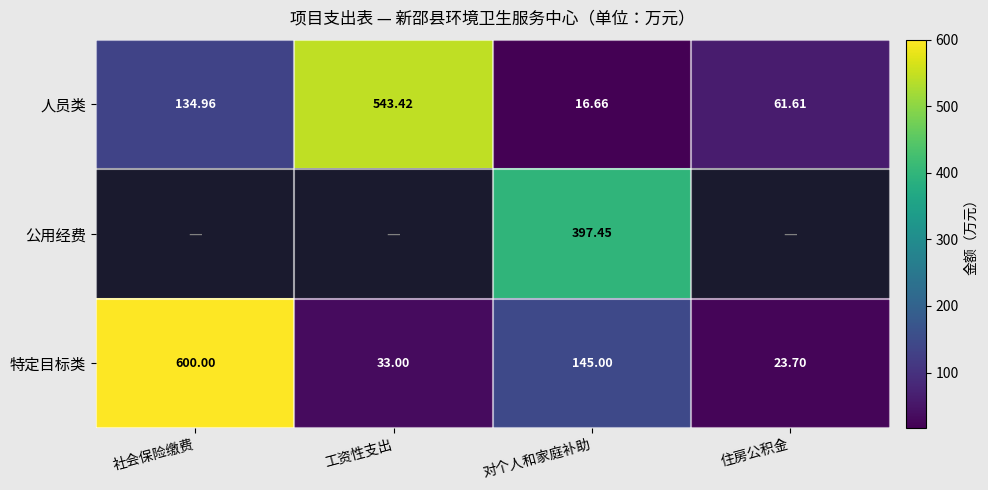

Which category has the highest value in the 人员类 series?

工资性支出